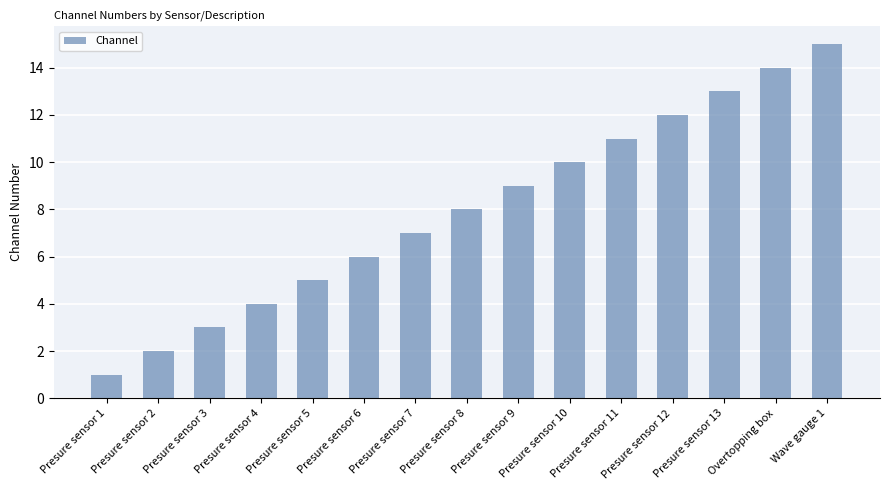

Reading left to right, what are all the values shown in this chart?

Presure sensor 1=1	Presure sensor 2=2	Presure sensor 3=3	Presure sensor 4=4	Presure sensor 5=5	Presure sensor 6=6	Presure sensor 7=7	Presure sensor 8=8	Presure sensor 9=9	Presure sensor 10=10	Presure sensor 11=11	Presure sensor 12=12	Presure sensor 13=13	Overtopping box=14	Wave gauge 1=15